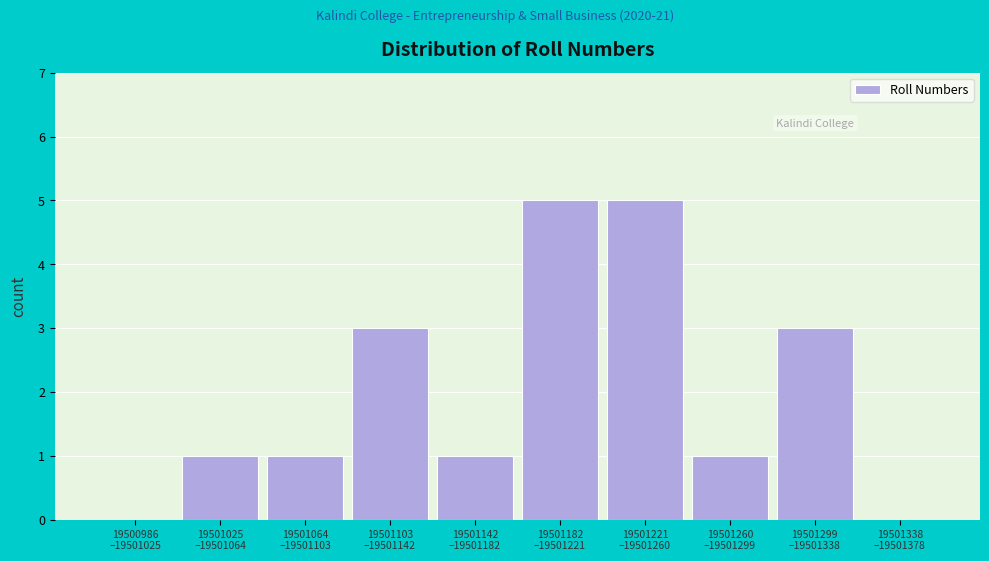

What is the maximum value shown in the chart?

5